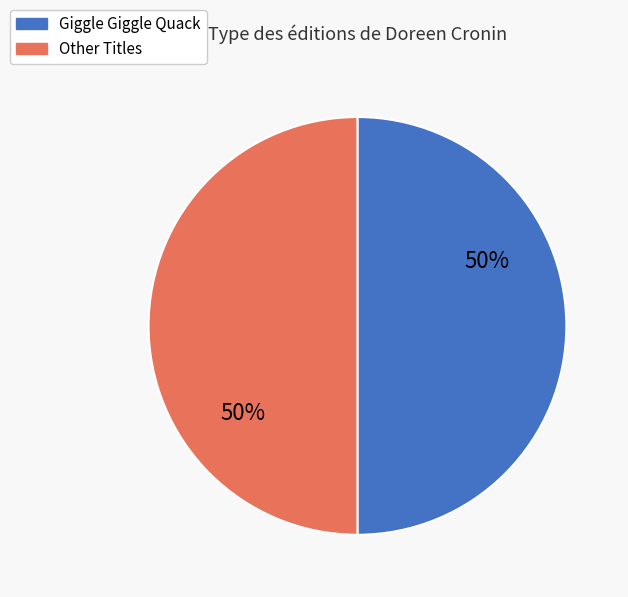

To the nearest percent, what is the average slice percentage?

50%